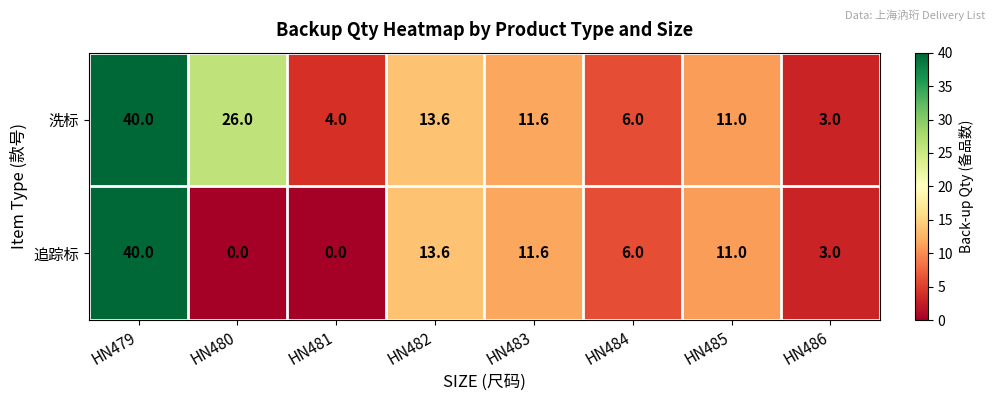

What is the difference between the maximum and minimum values in the 洗标 series?

37.0